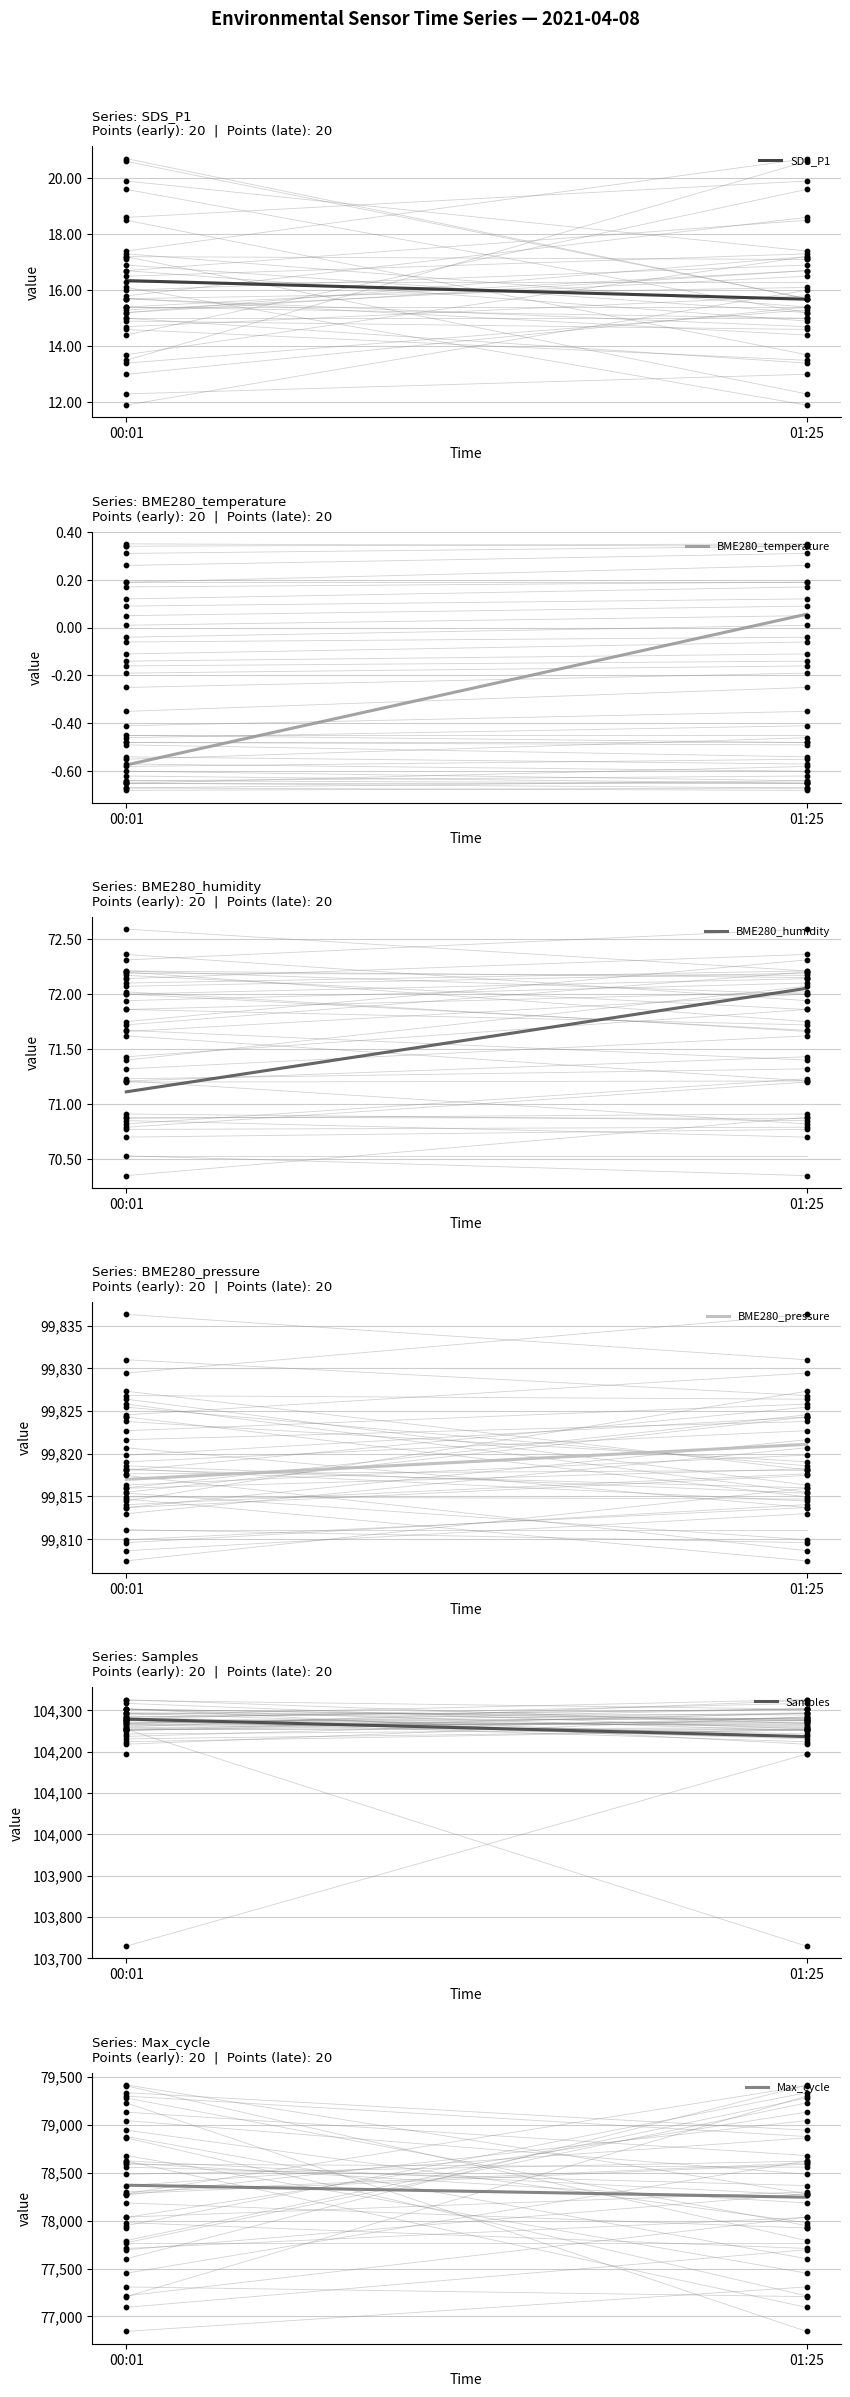

Which series contains the highest Y value?

Samples